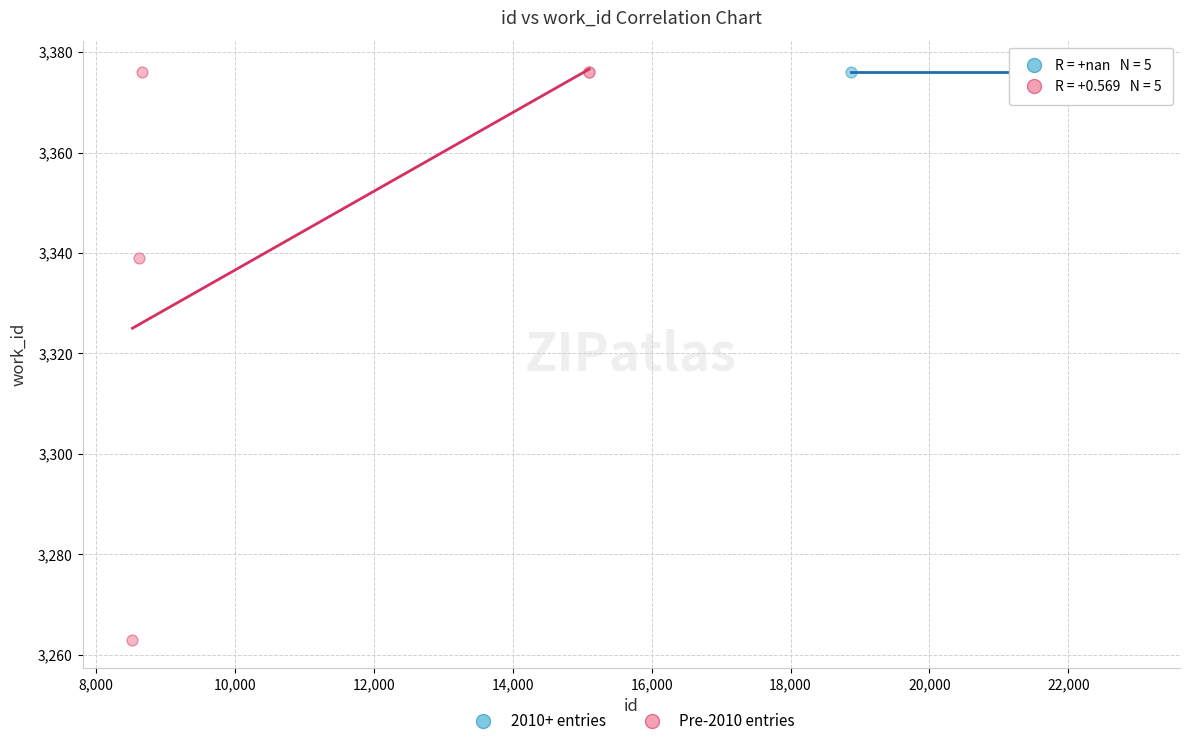

Which series reaches the minimum Y coordinate?

Pre-2010 entries